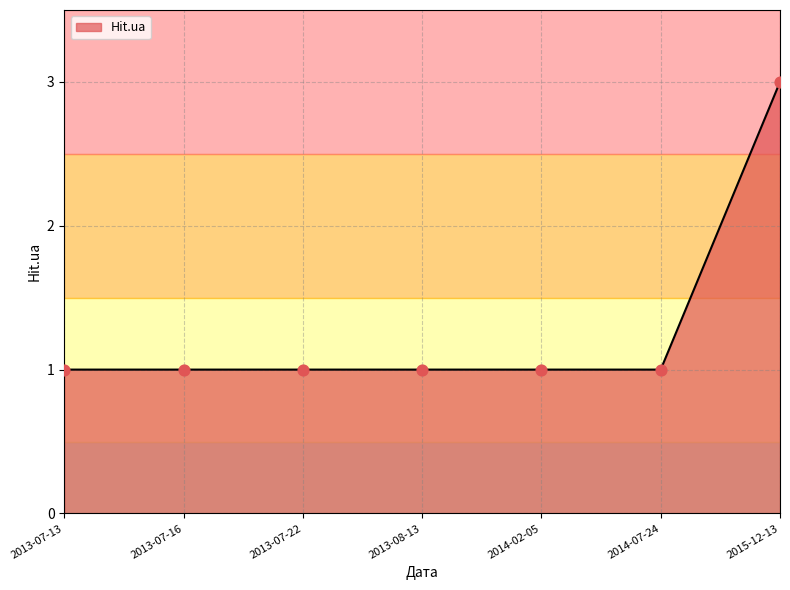

What is the ratio of the value at 2013-07-16 to the value at 2014-02-05?

1.0